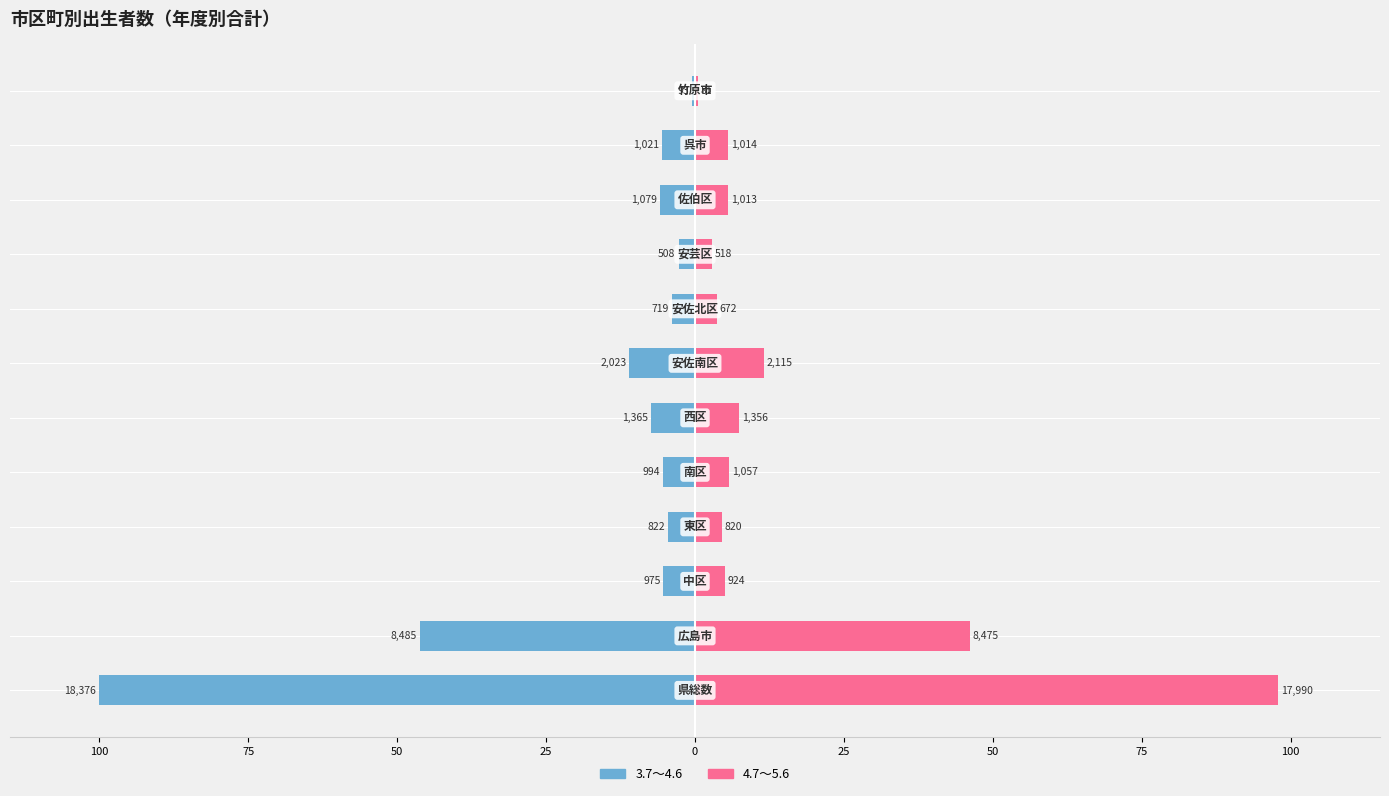

Which series has the widest spread of values?

3.7～4.6